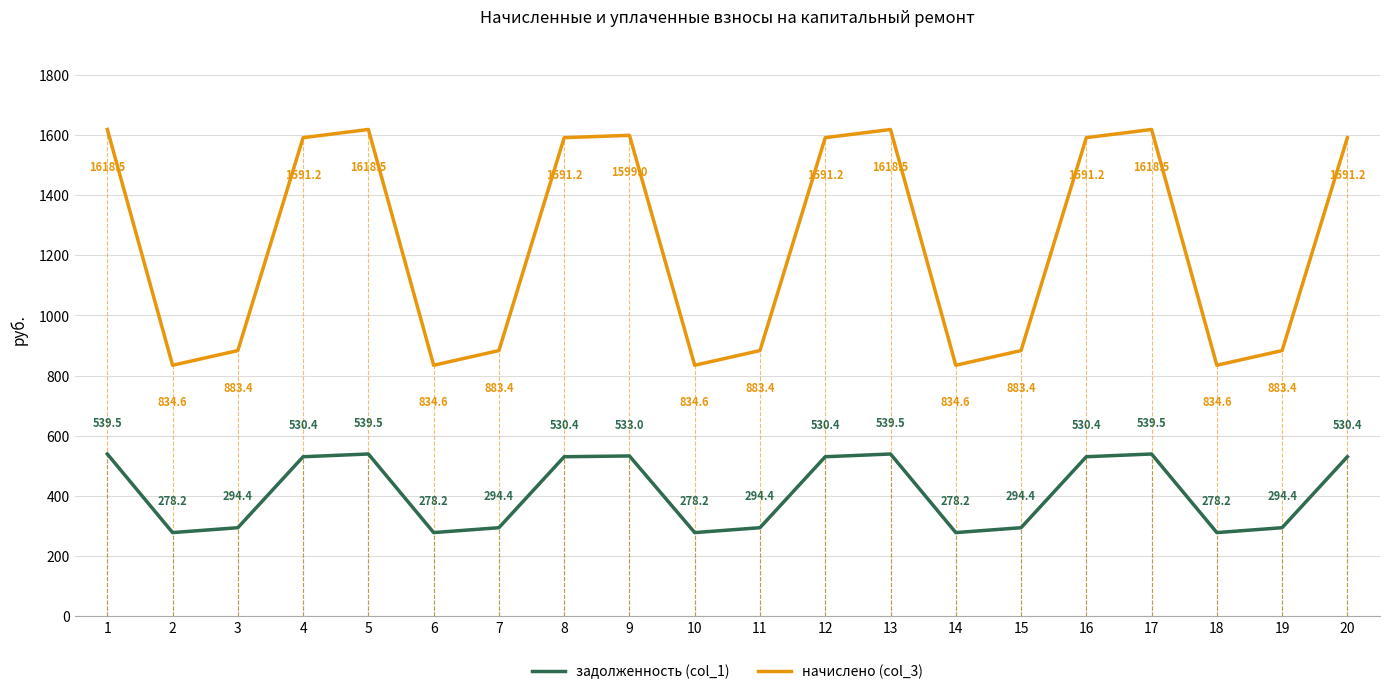

Which series has the largest range (max minus min)?

начислено (col_3)